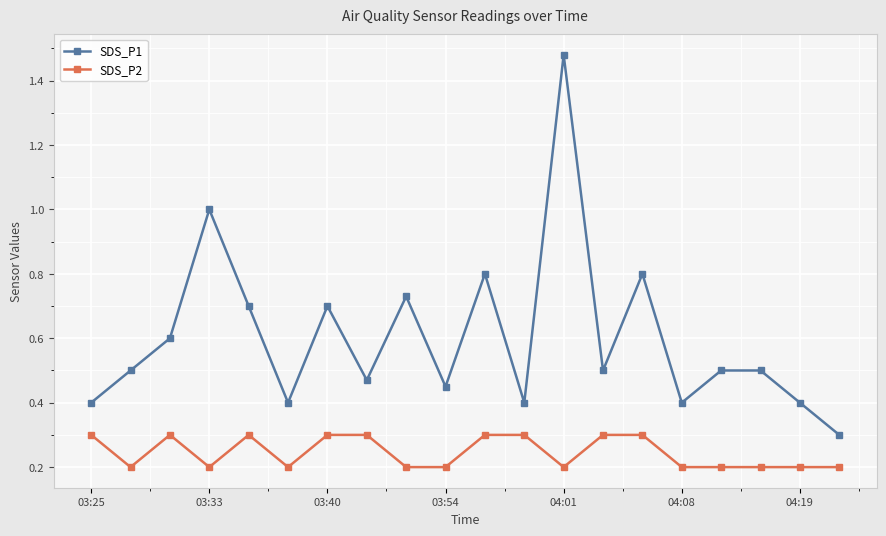

What is the minimum value shown in the chart?

0.2